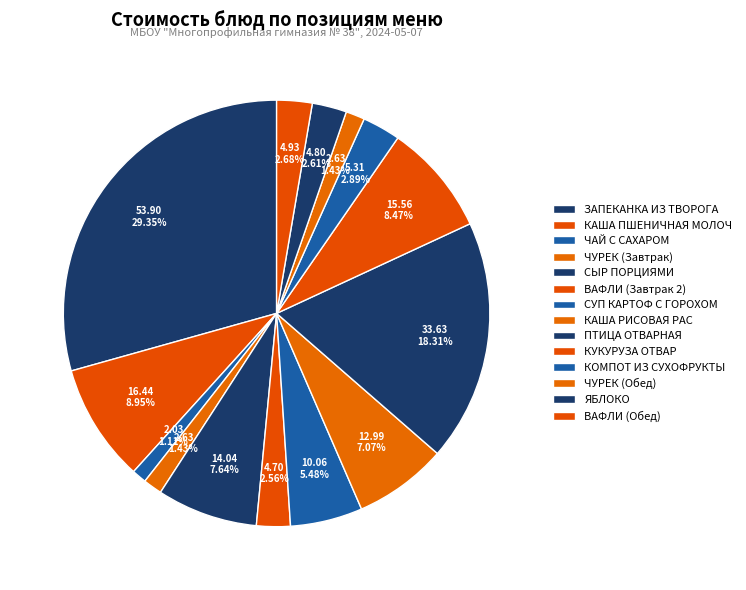

What percentage is the КАША РИСОВАЯ РАС slice, to the nearest percent?

7%